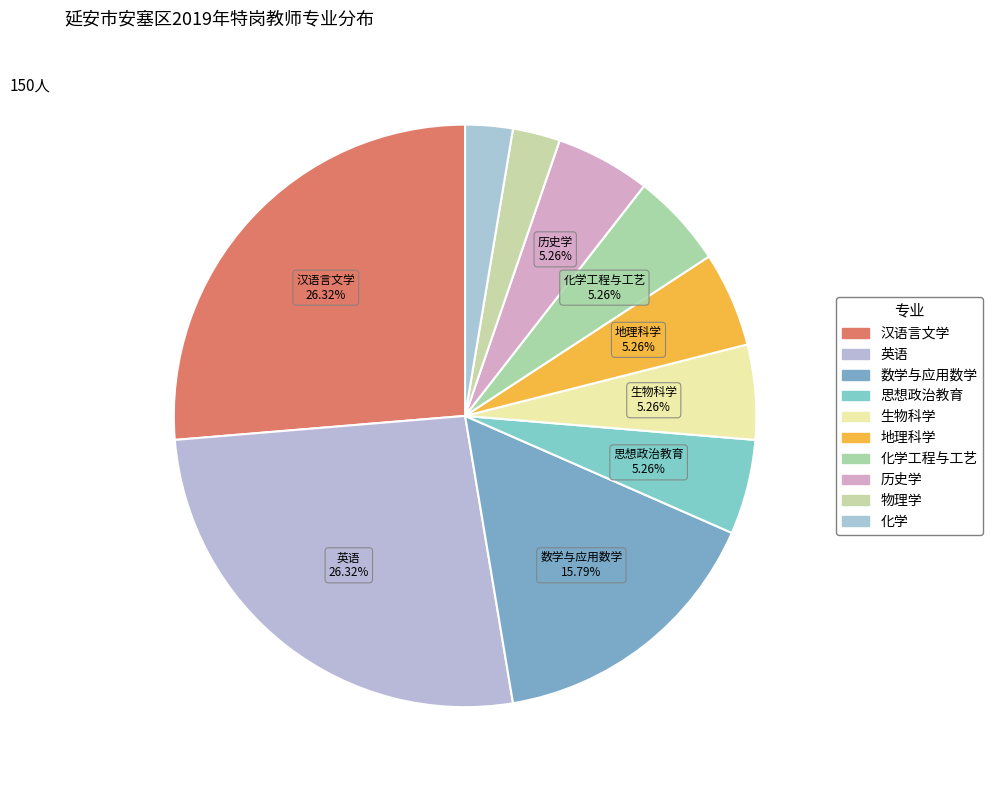

Which slice is the largest?

汉语言文学